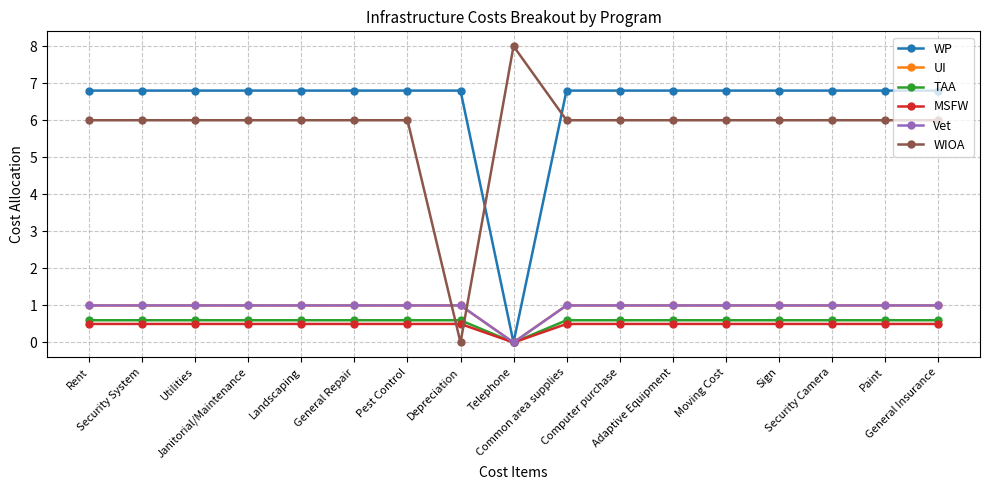

In MSFW, how many points are lower than both neighbors (excluding endpoints)?

1